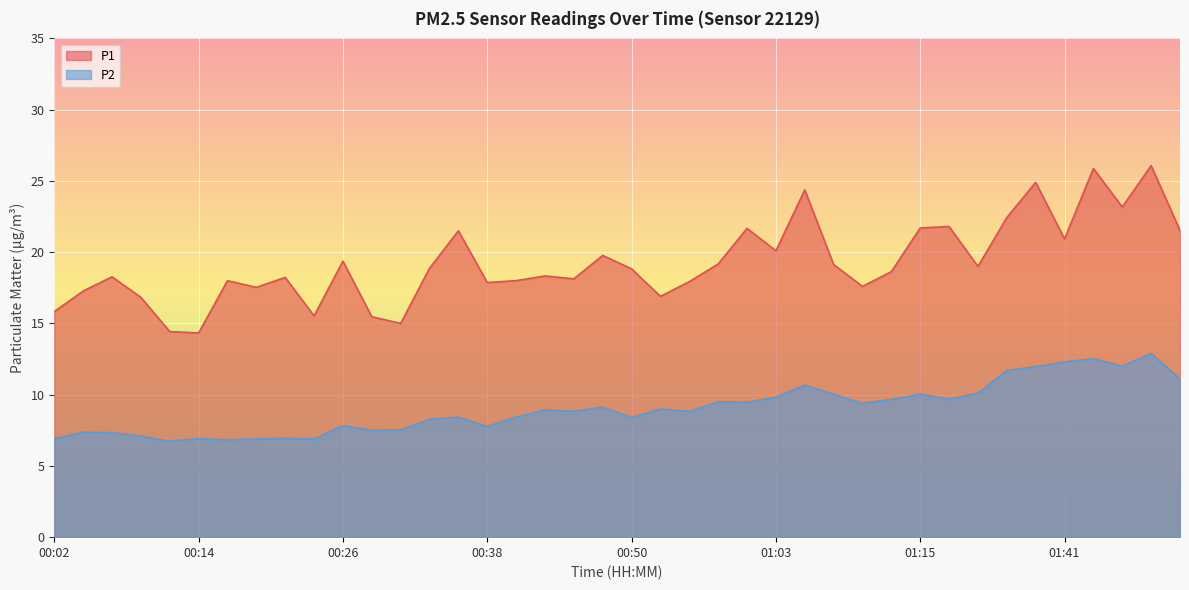

Where does the P2 series first go above 8?

00:33